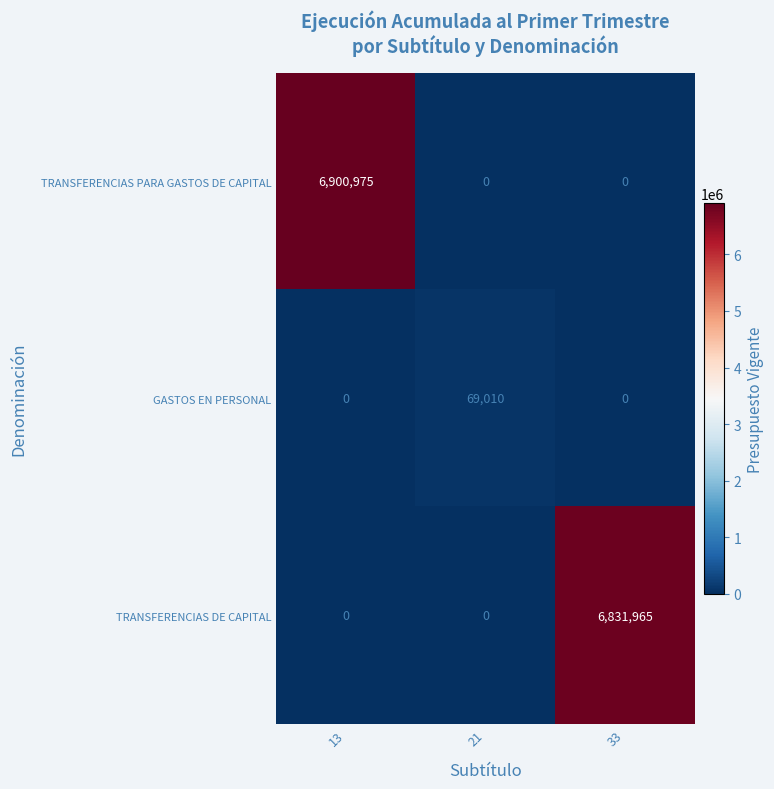

True or false: GASTOS EN PERSONAL has a value of 0 at 33.

True